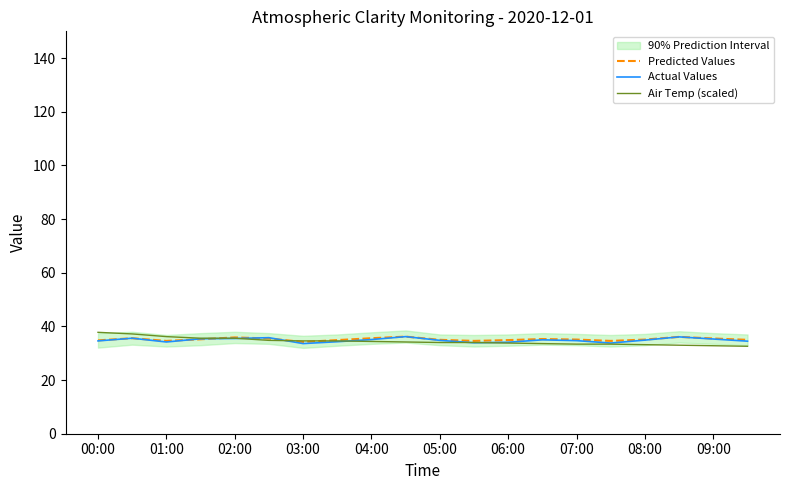

At how many categories does at least one series exceed 34?

20